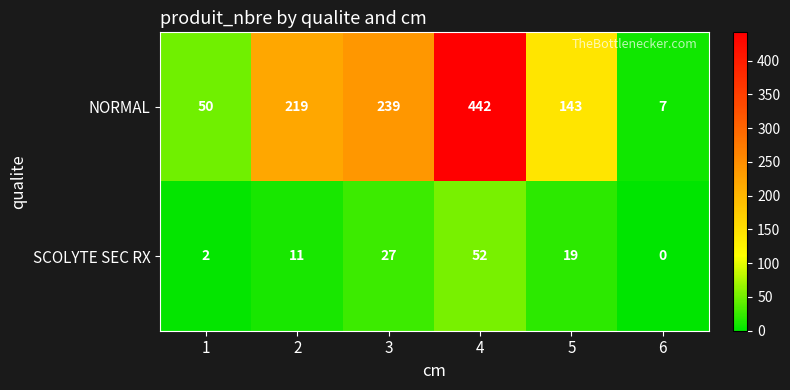

Is the value of SCOLYTE SEC RX at 1 greater than the value of NORMAL at 5?

No